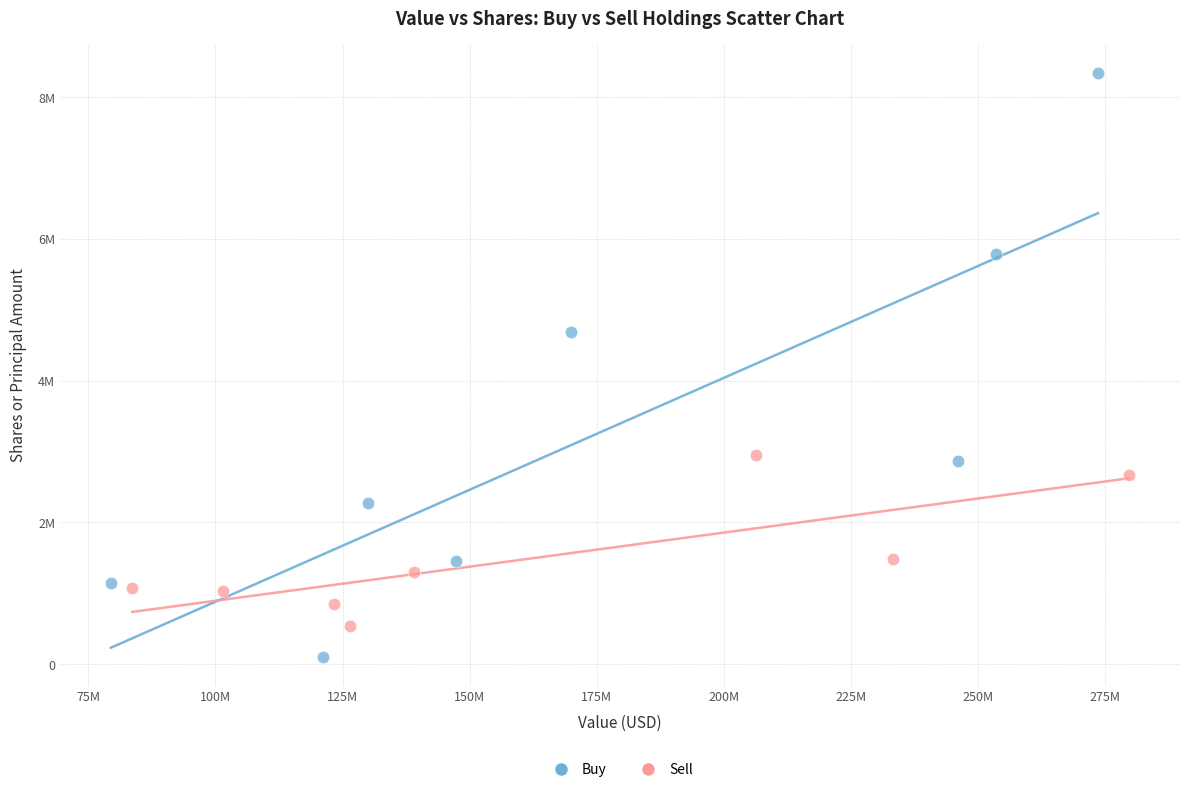

What are all the series names shown in the legend?

Buy, Sell